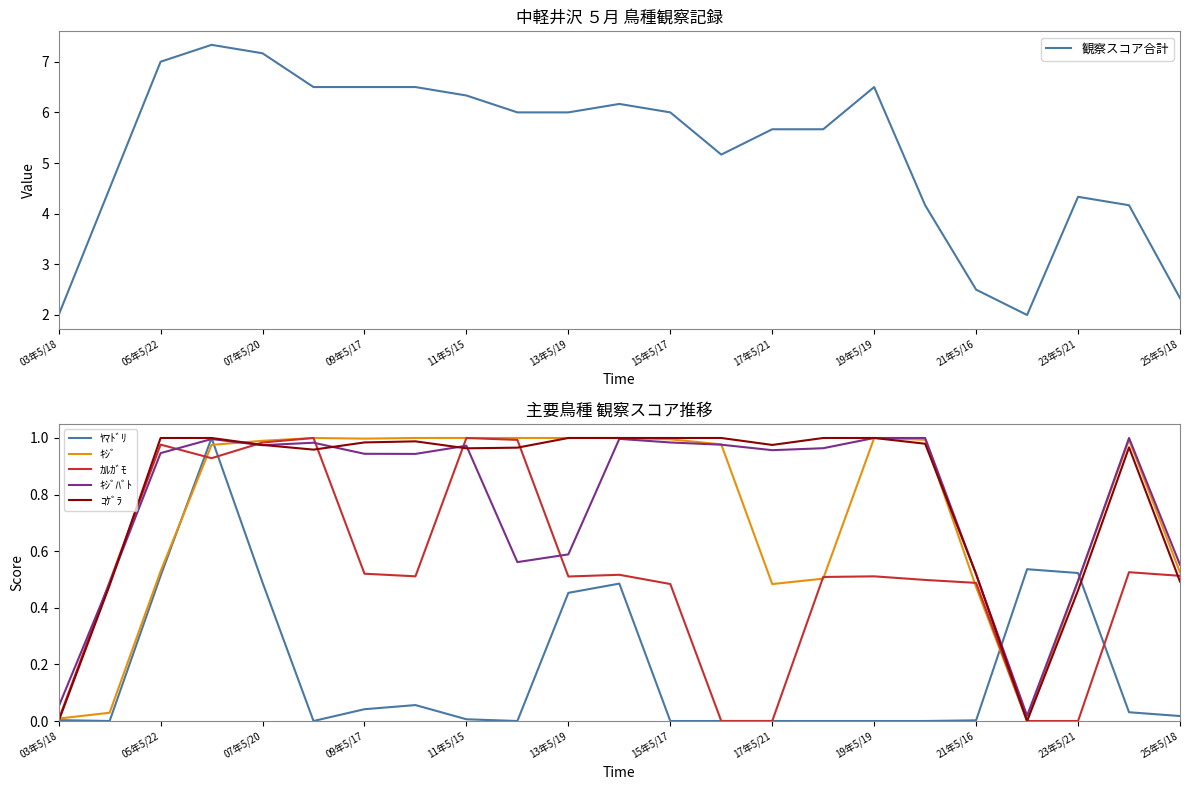

True or false: ｶﾙｶﾞﾓ has more than 2 points higher than both neighbors.

True